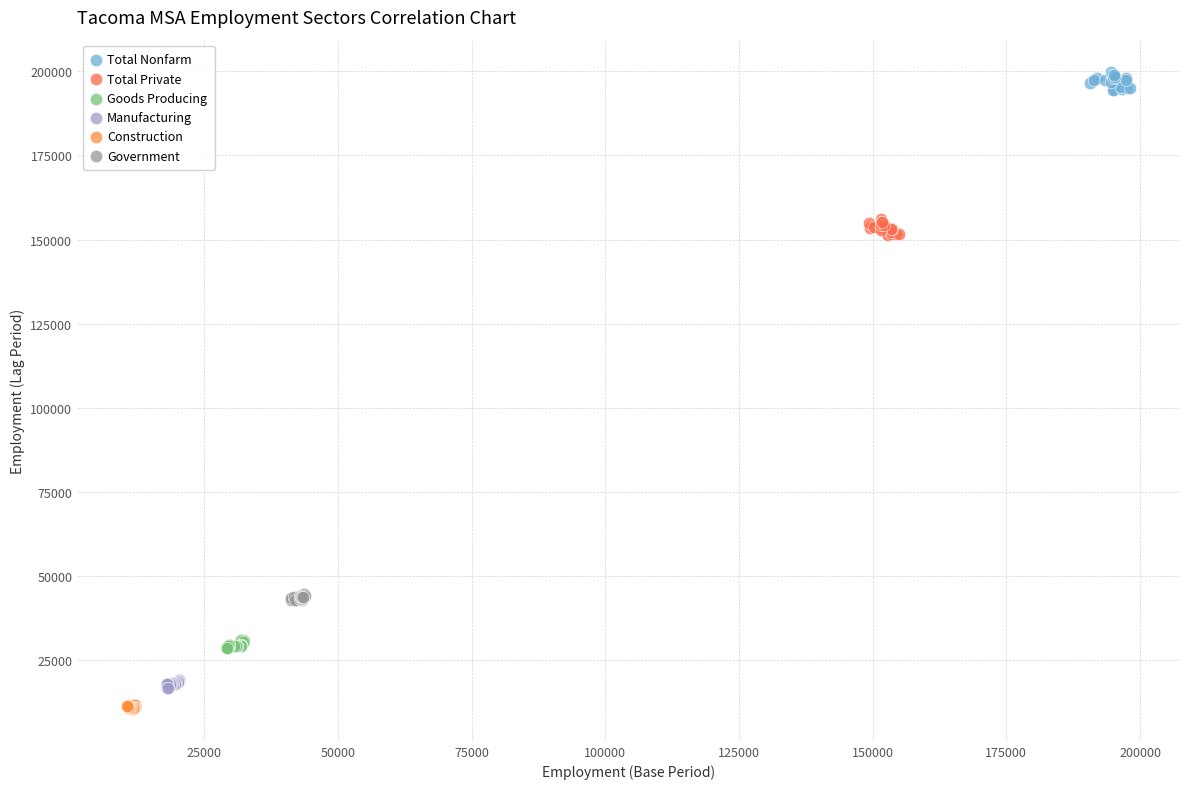

Which series contains the highest Y value?

Total Nonfarm